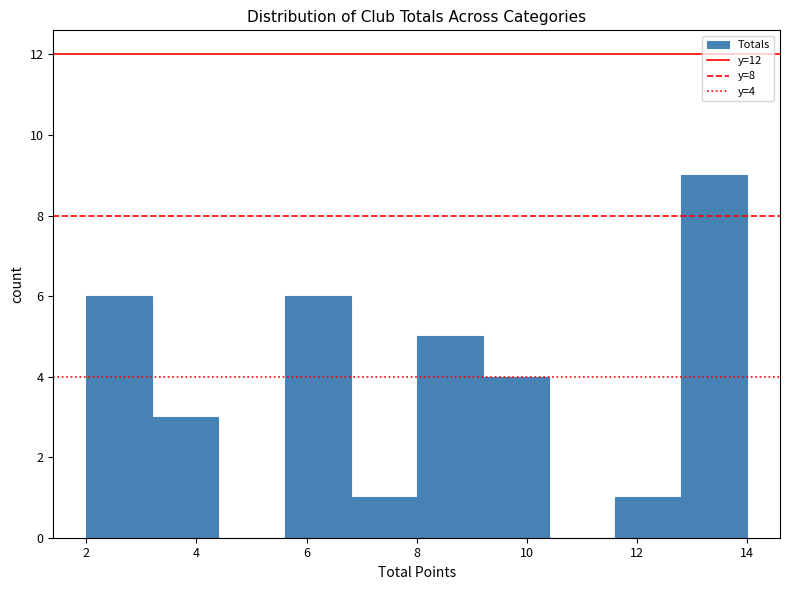

Over which range of the x-axis is the bar tallest?

12.8 to 14.0